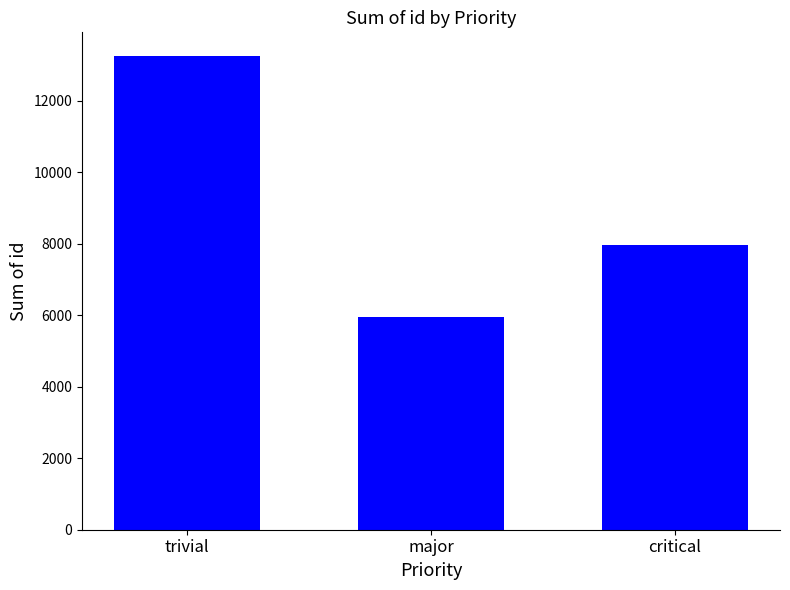

What is the difference between the second highest and minimum values?

2025